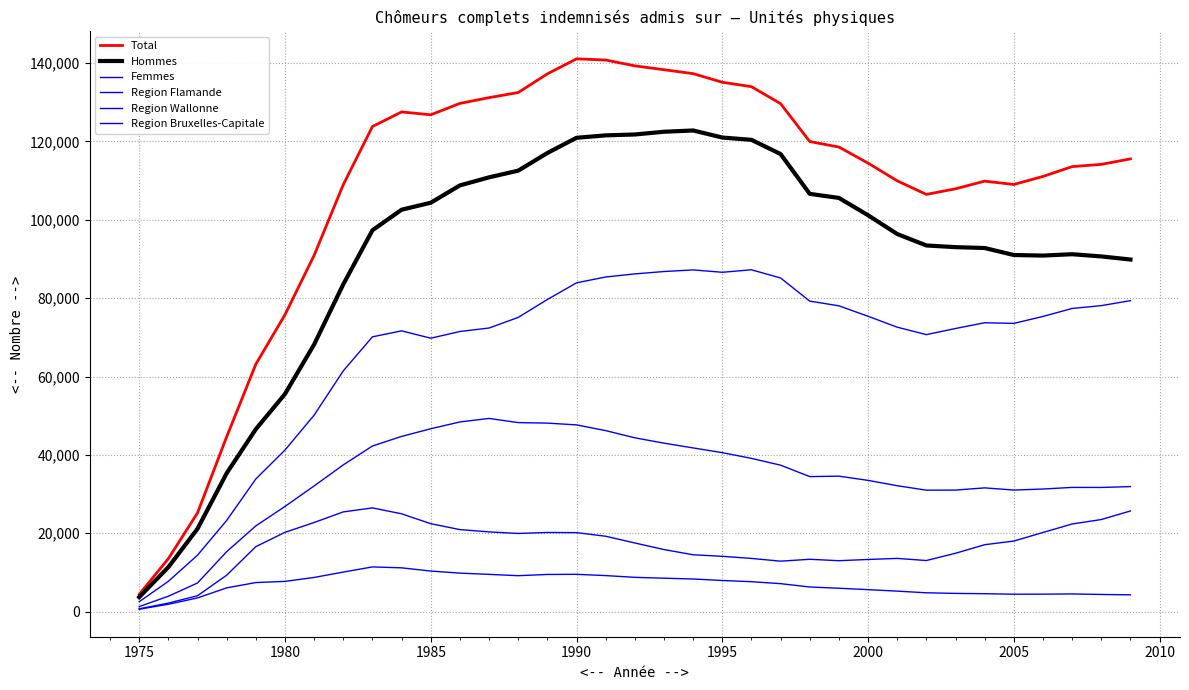

How many lines are shown in the chart?

6